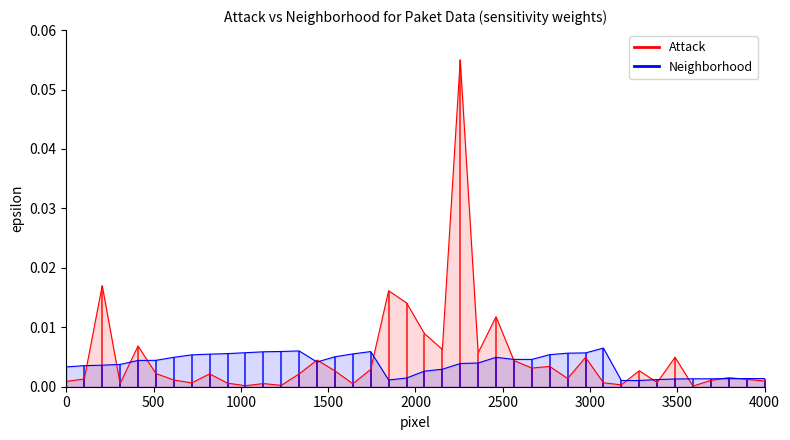

Is it true that Neighborhood equals 0.0 at 4000?

False